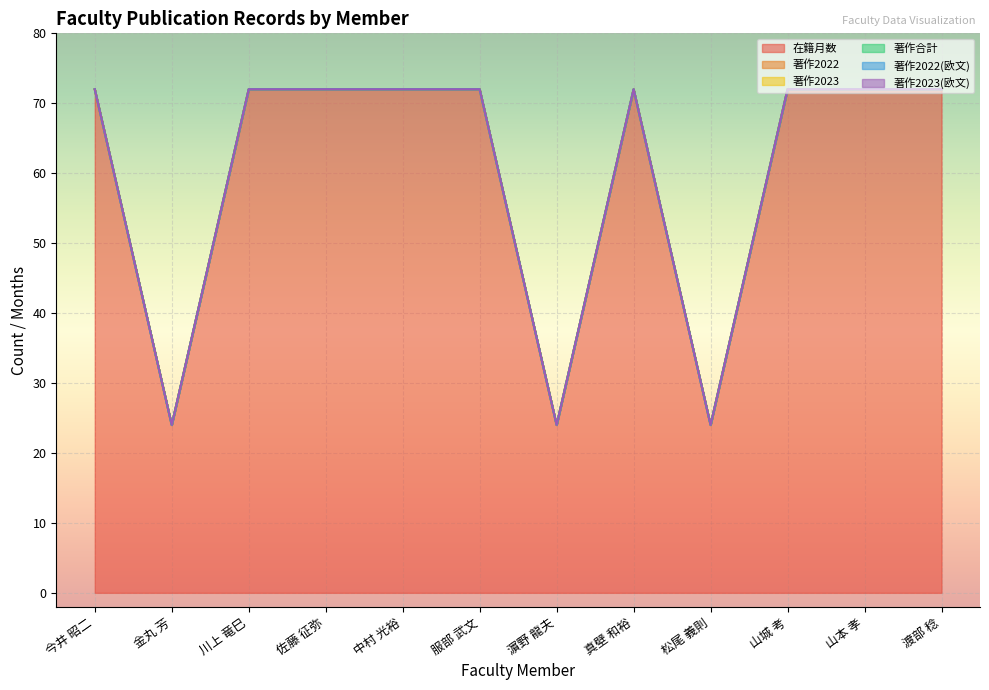

True or false: 在籍月数 and 著作2023 intersect in this chart.

False